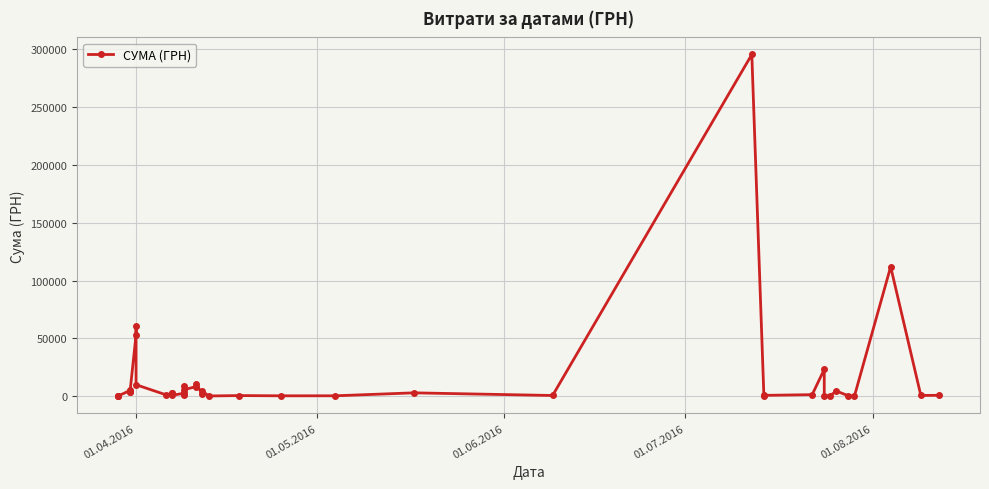

How many values are below 1592?

20